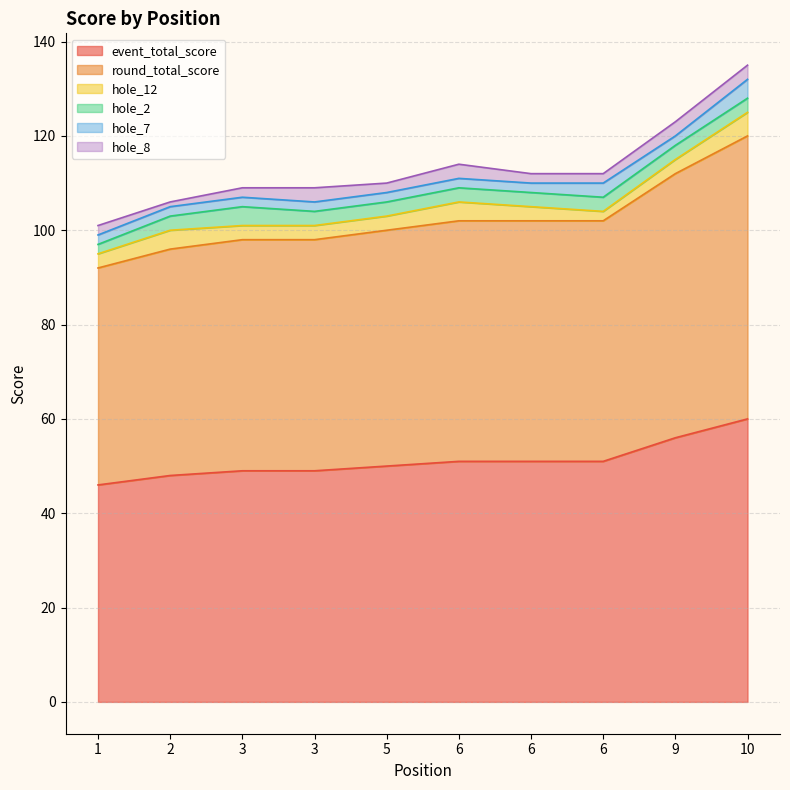

Between 2 and 9, which series saw the biggest shift?

event_total_score